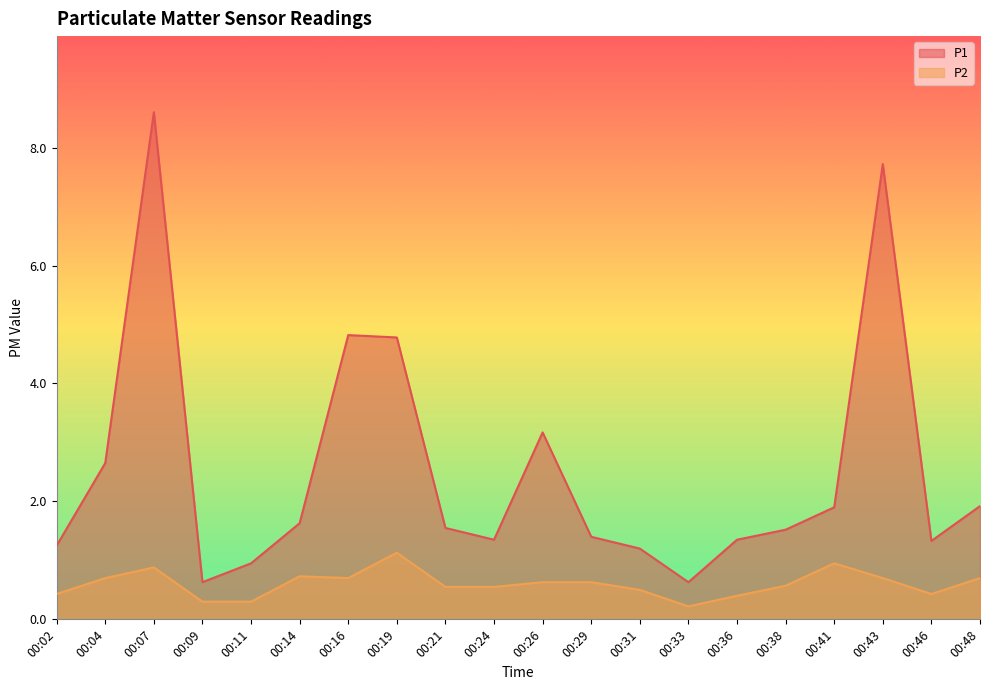

At how many categories does at least one series exceed 6?

2